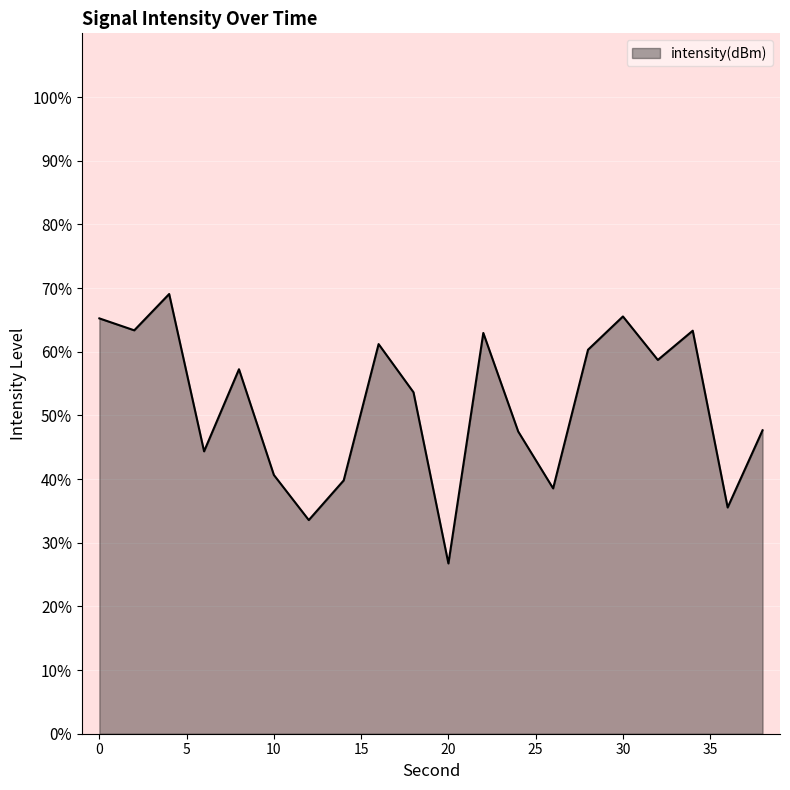

What is the difference between the second highest and second lowest values?

32.0